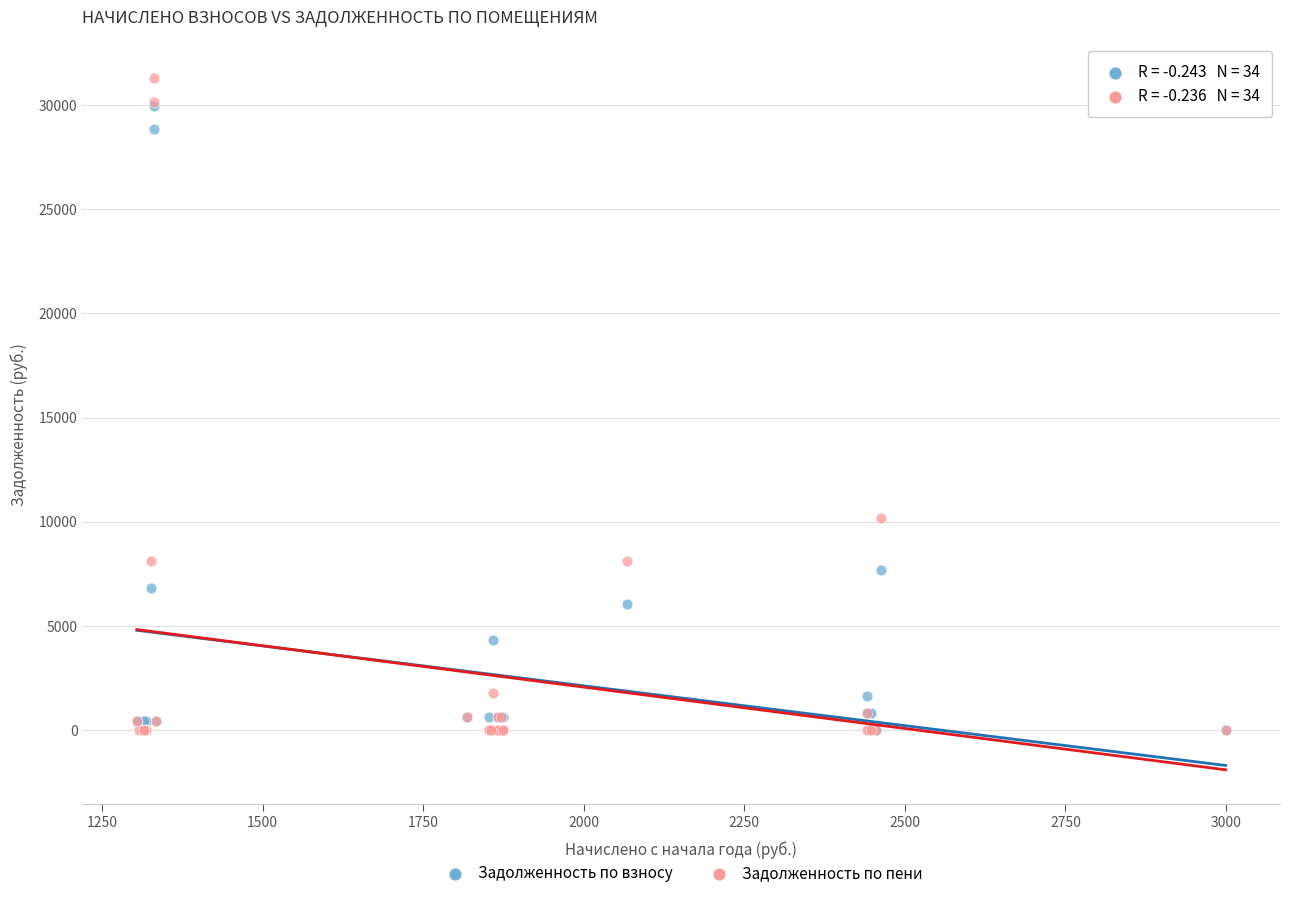

Across all series, what Y value is closest to 15643?

10163.4